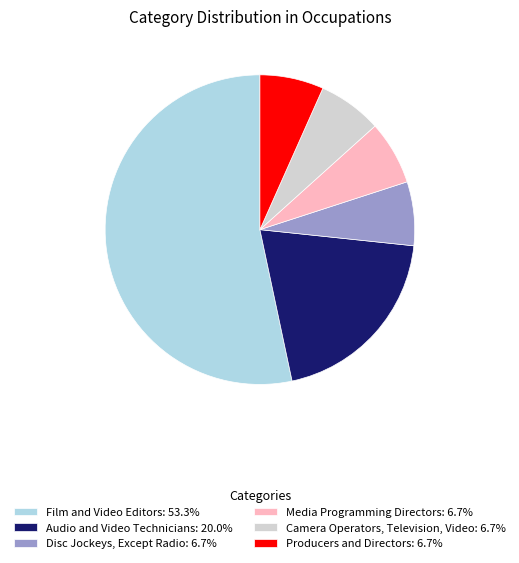

Count the number of slices in the pie.

6